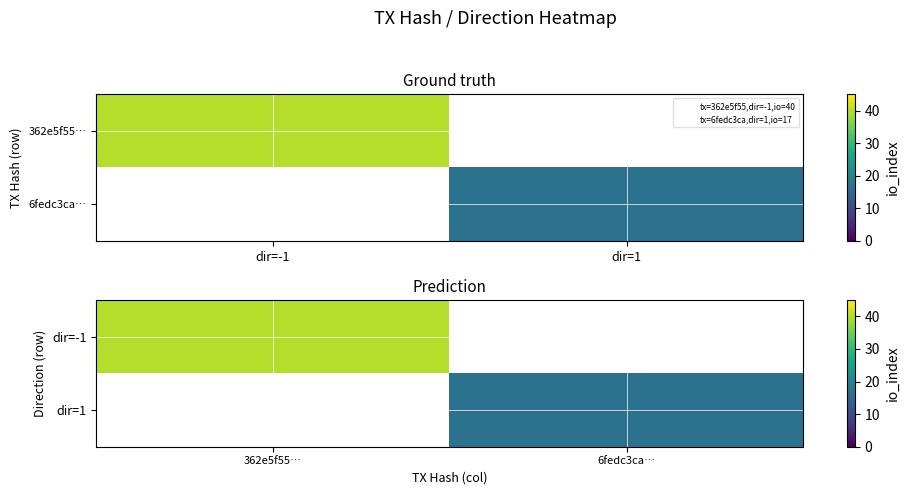

What is the approximate value of dir=1 at 6fedc3ca…?

17.0